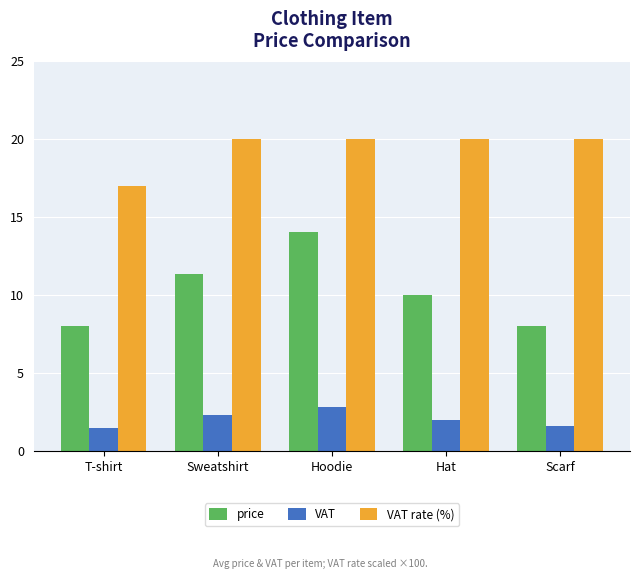

What is the label of the 1st bar from the right?

Scarf